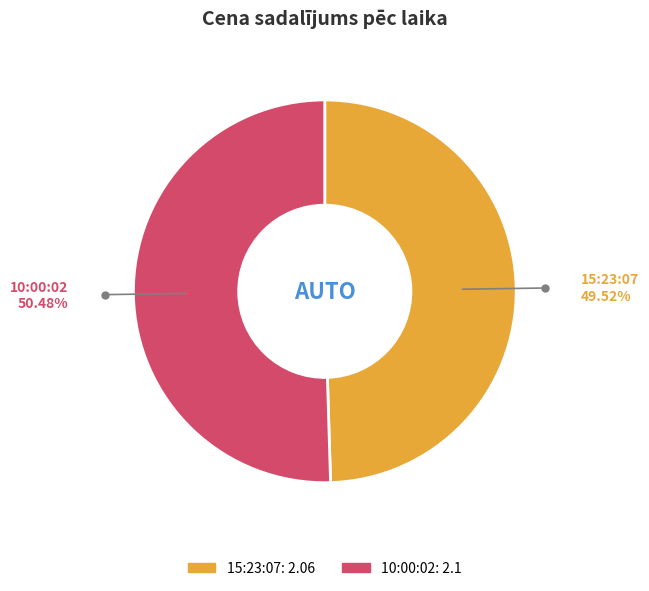

Count the number of slices in the pie.

2